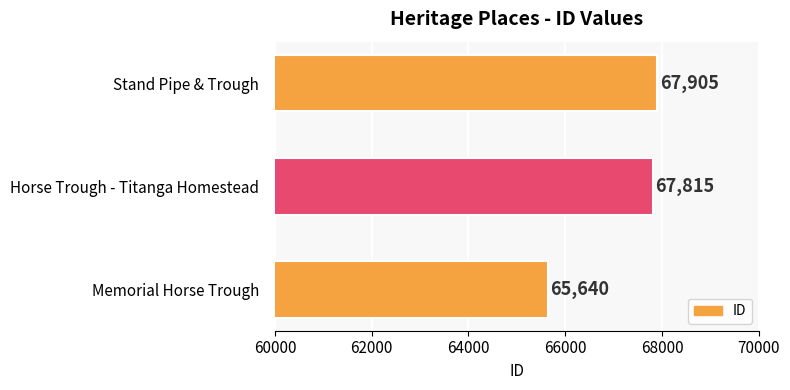

Reading bottom to top, list all the values displayed in this chart.

65640	67815	67905